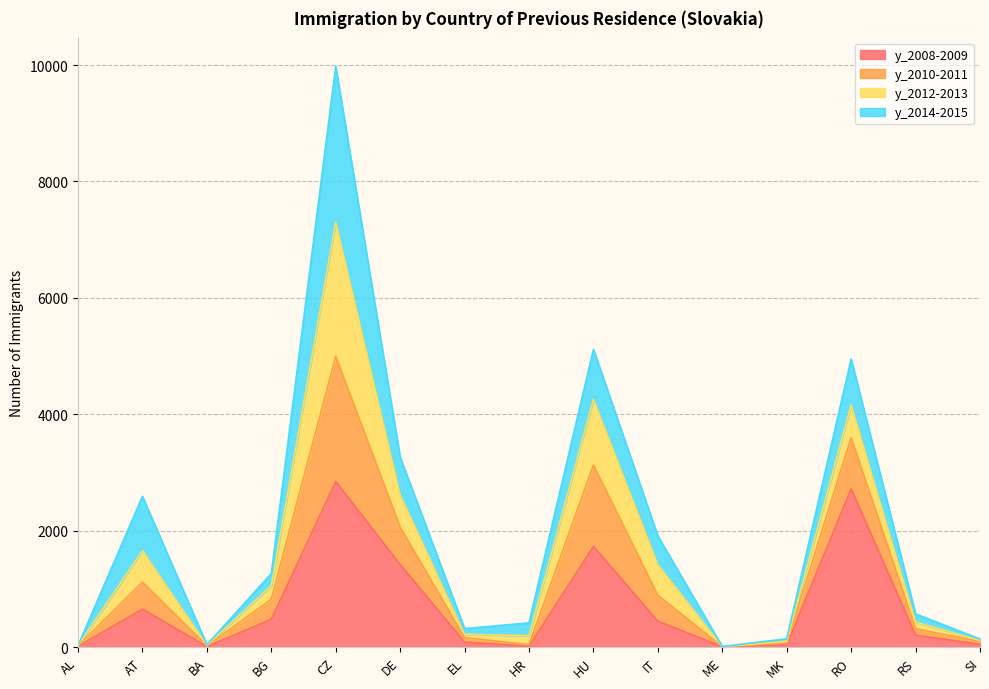

In y_2008-2009, how many points are lower than both neighbors (excluding endpoints)?

3